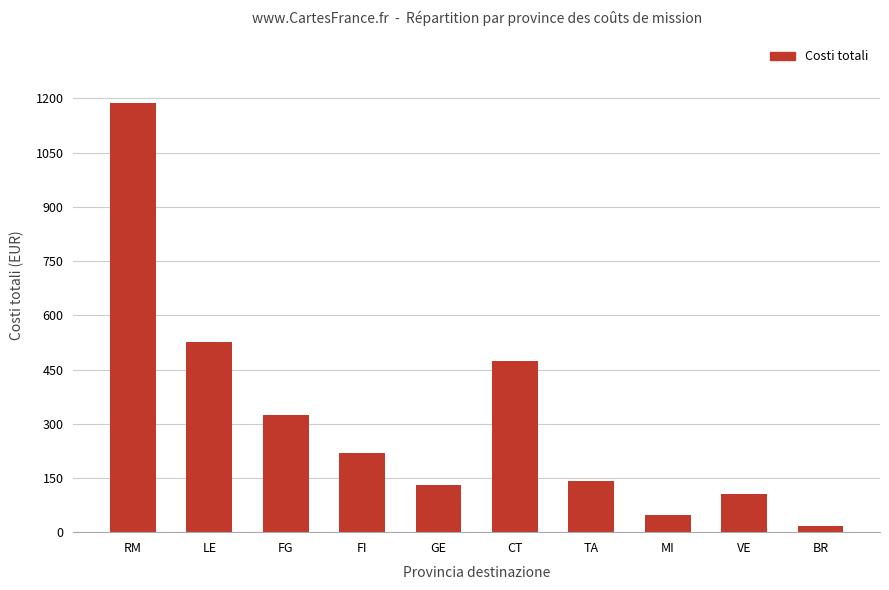

What is the minimum value shown in the chart?

16.7